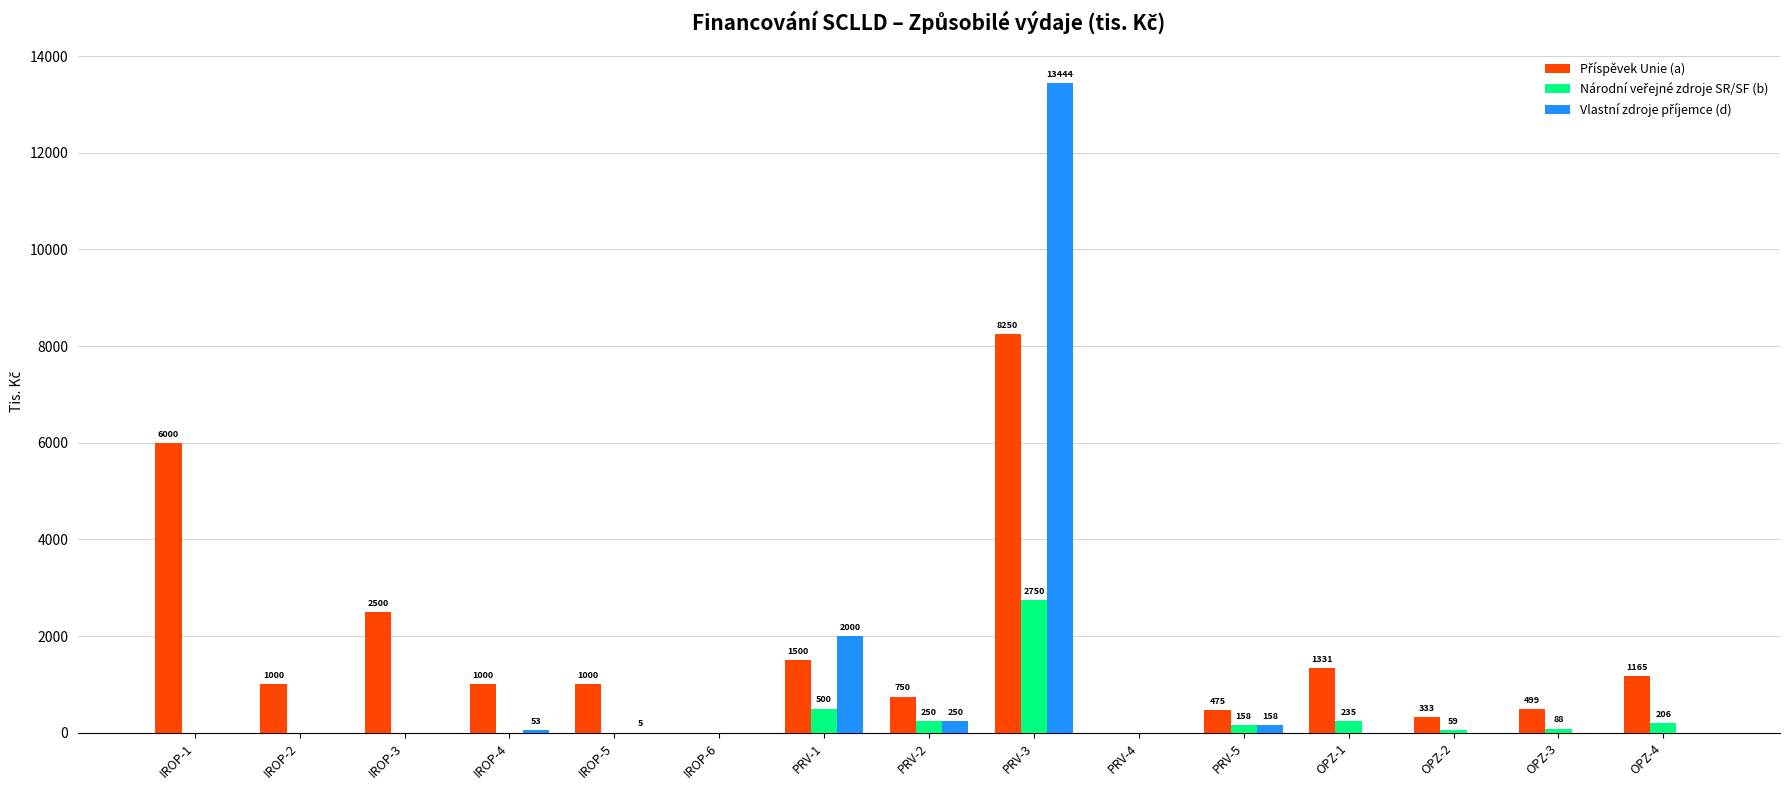

At which category is the sum across all series the highest?

PRV-3